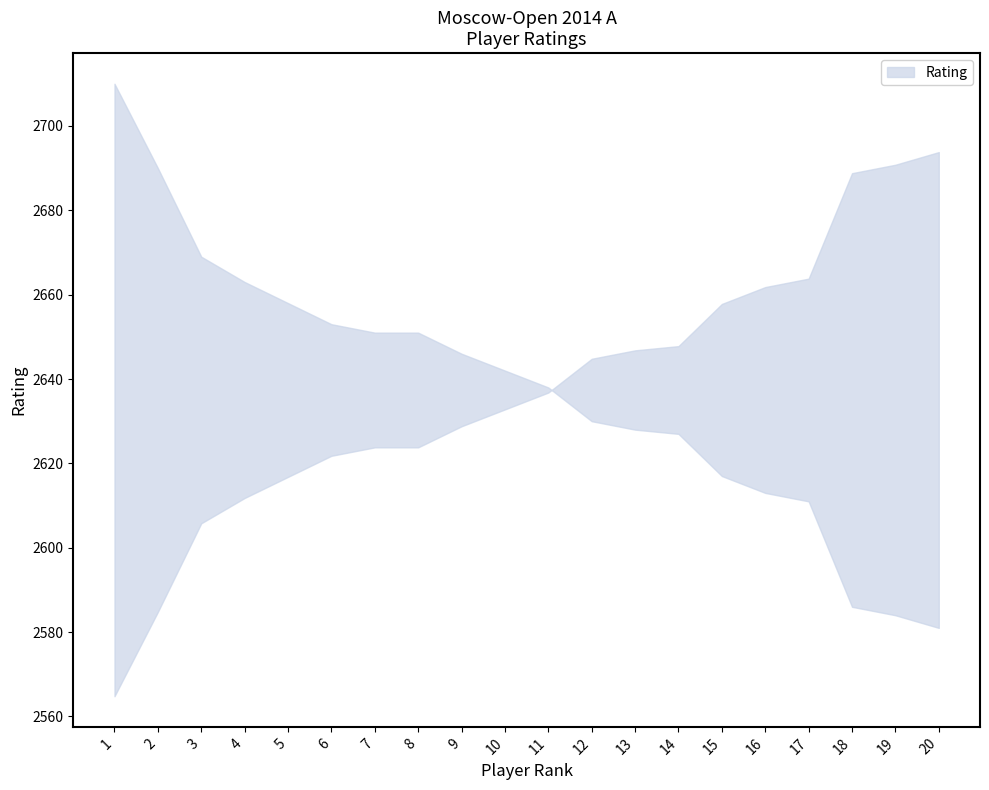

The chart shows a value of 1495 at 16. True or false?

False